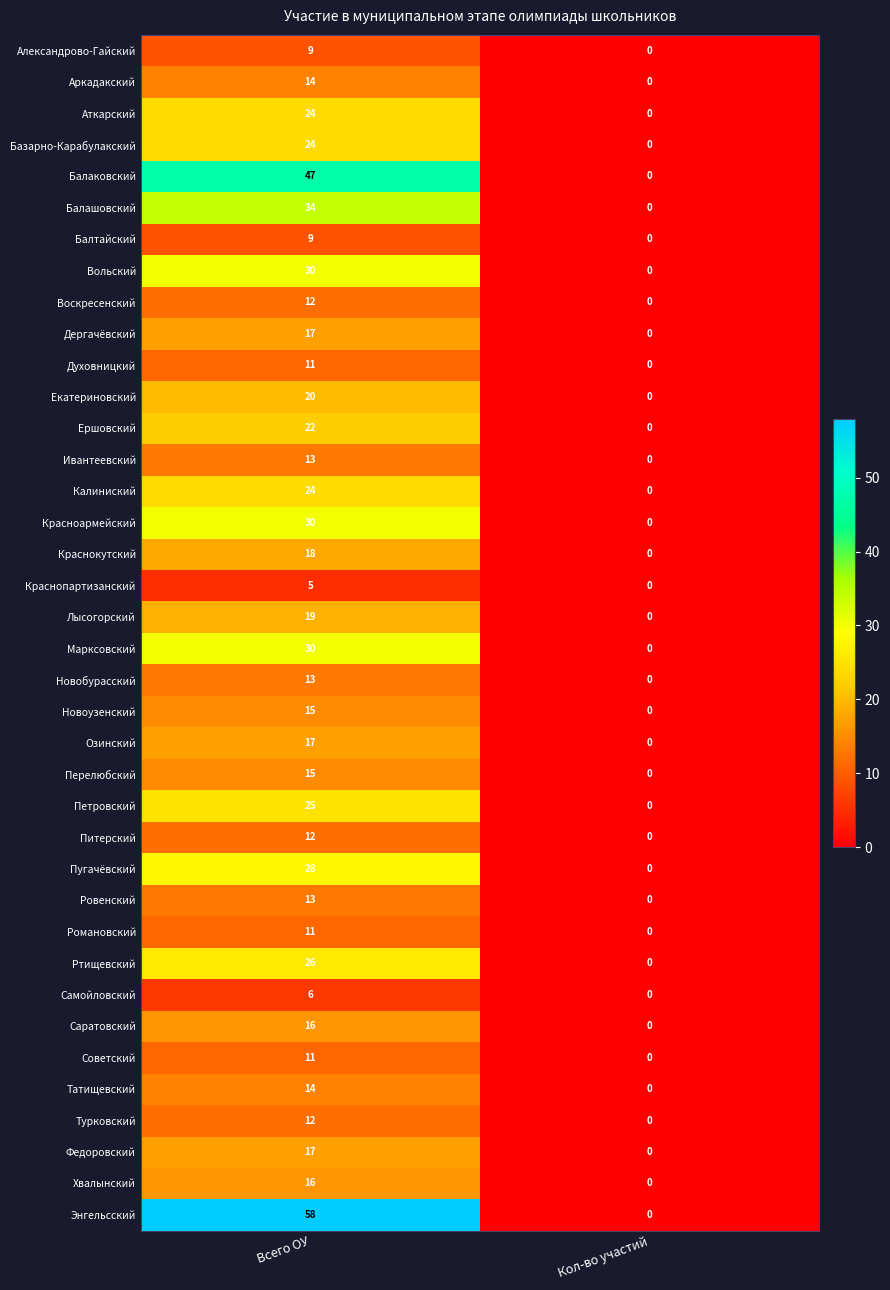

What is the difference between the Воскресенский values at Кол-во участий and Всего ОУ?

12